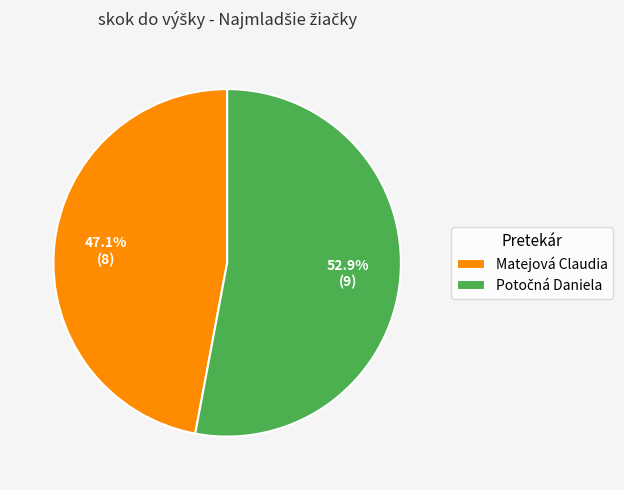

To the nearest percent, what is the average slice percentage?

50%